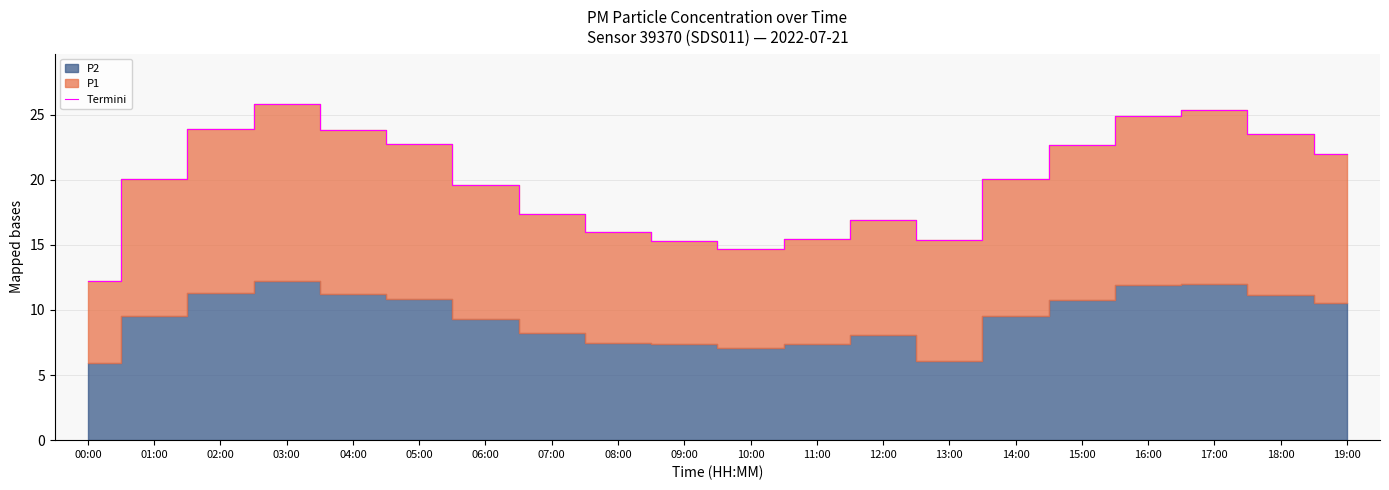

Is it true that the value at 05:00 is 22.7?

True